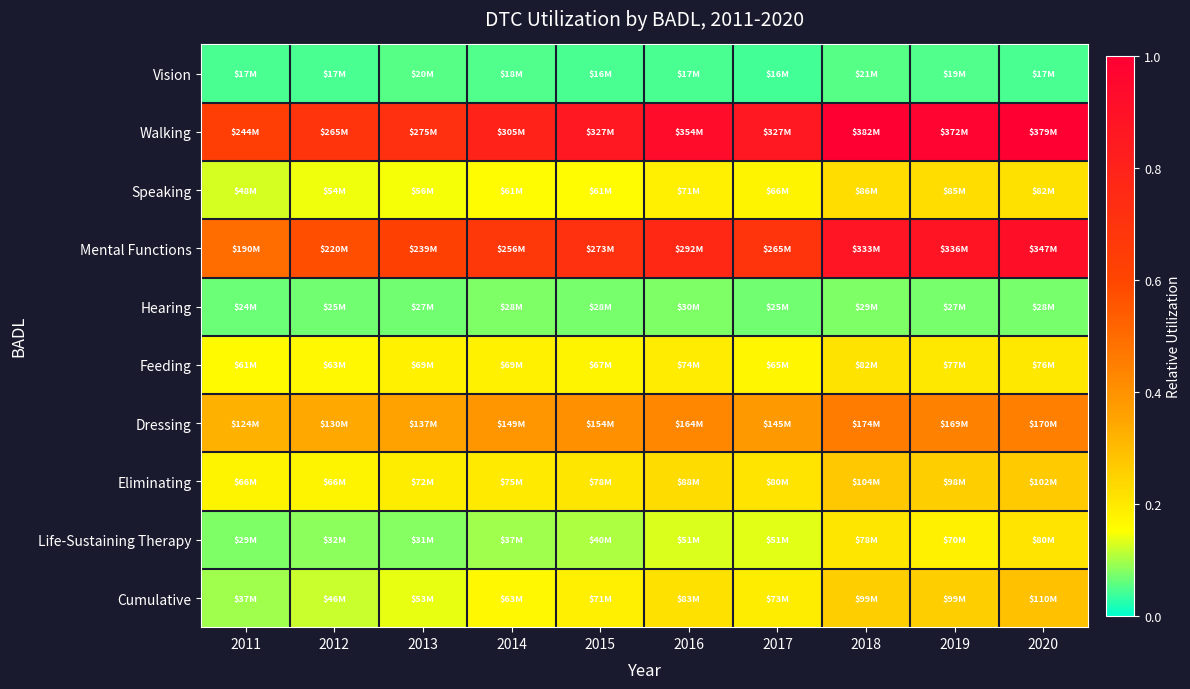

At which category is the sum across all series the highest?

2020